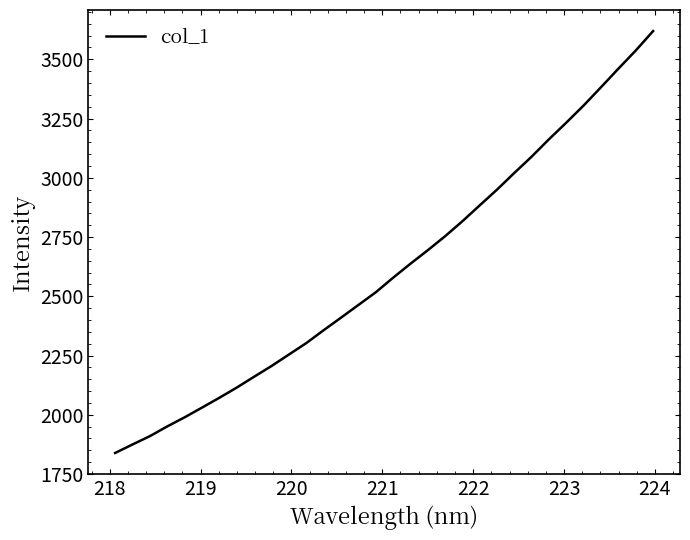

What is the greatest value displayed?

3619.2